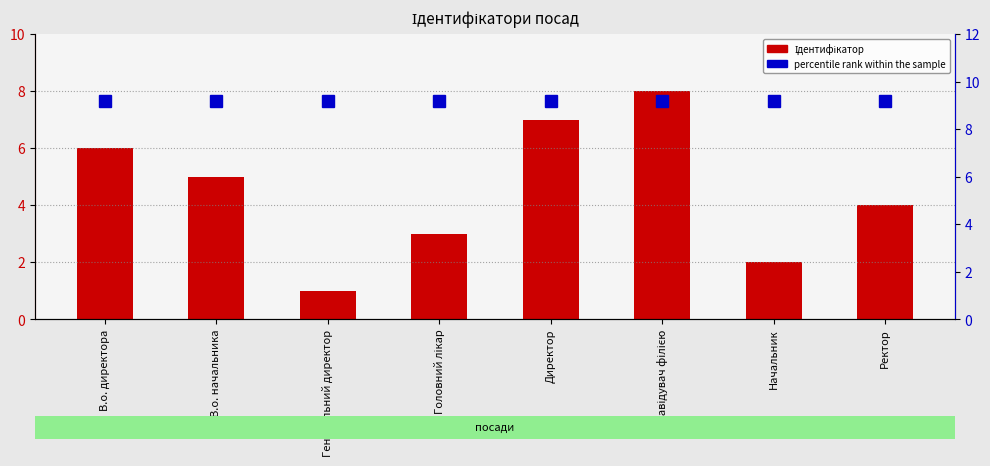

Are the bars horizontal?

No